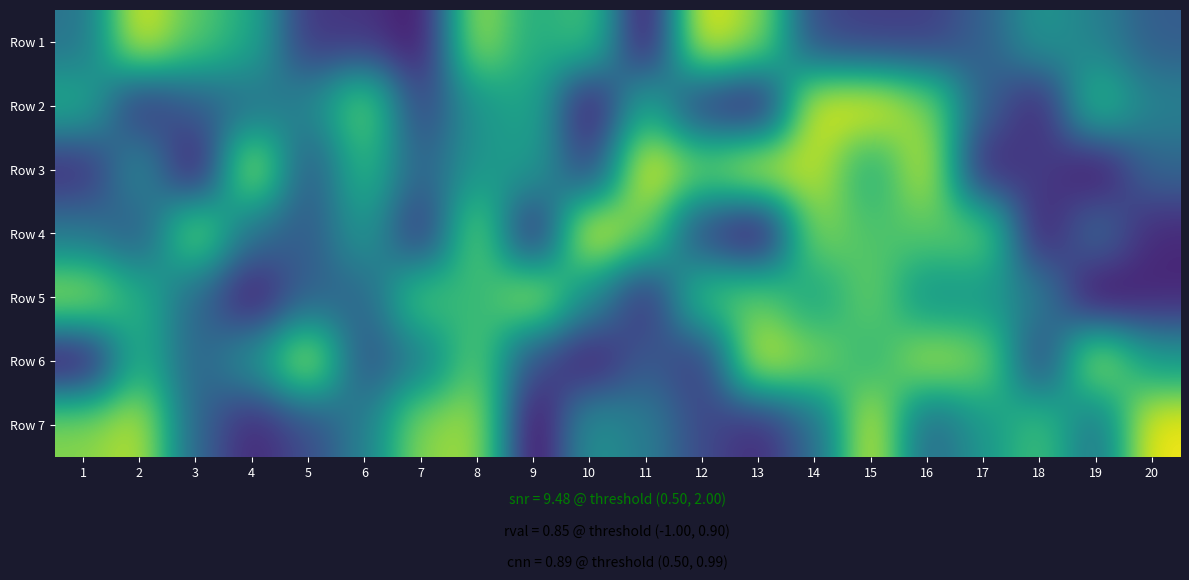

List the series in order of their peak value, lowest first.

Row 5, Row 6, Row 2, Row 3, Row 1, Row 7, Row 4